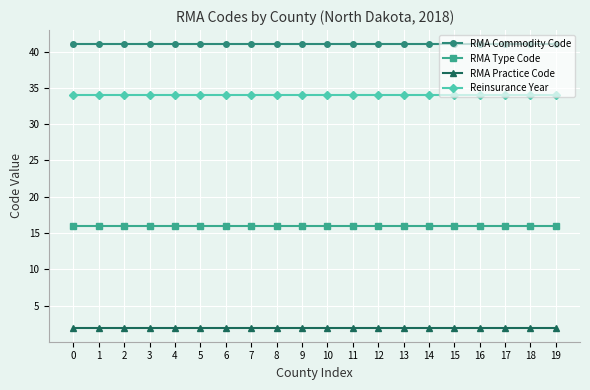

Is this an area chart (filled region under the line)?

No